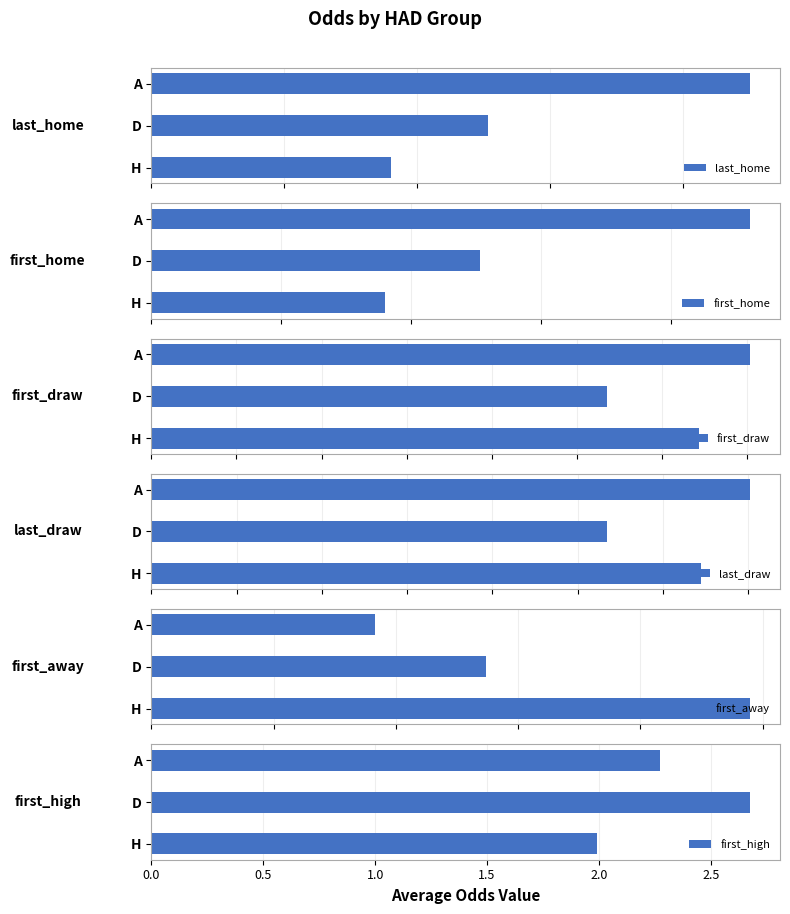

Reading right to left, transcribe all the data shown in this chart.

last_home: 4.5	2.5	1.8
first_home: 4.6	2.5	1.8
first_draw: 3.5	2.7	3.2
last_draw: 3.5	2.7	3.2
first_away: 1.8	2.7	4.9
first_high: 2.3	2.7	2.0